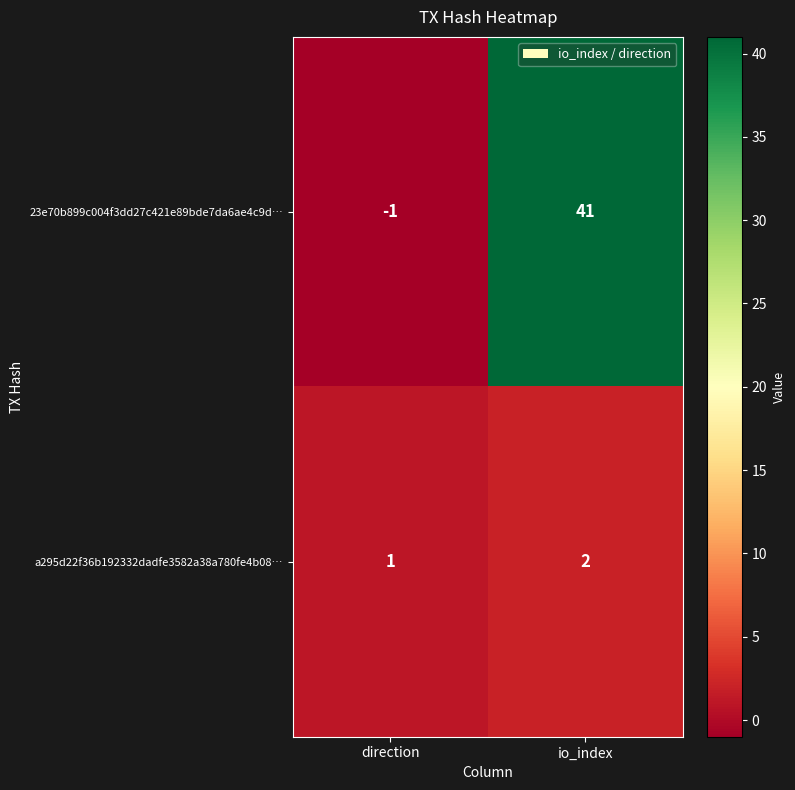

At which label does a295d22f36b192332dadfe3582a38a780fe4b08… reach its minimum?

direction